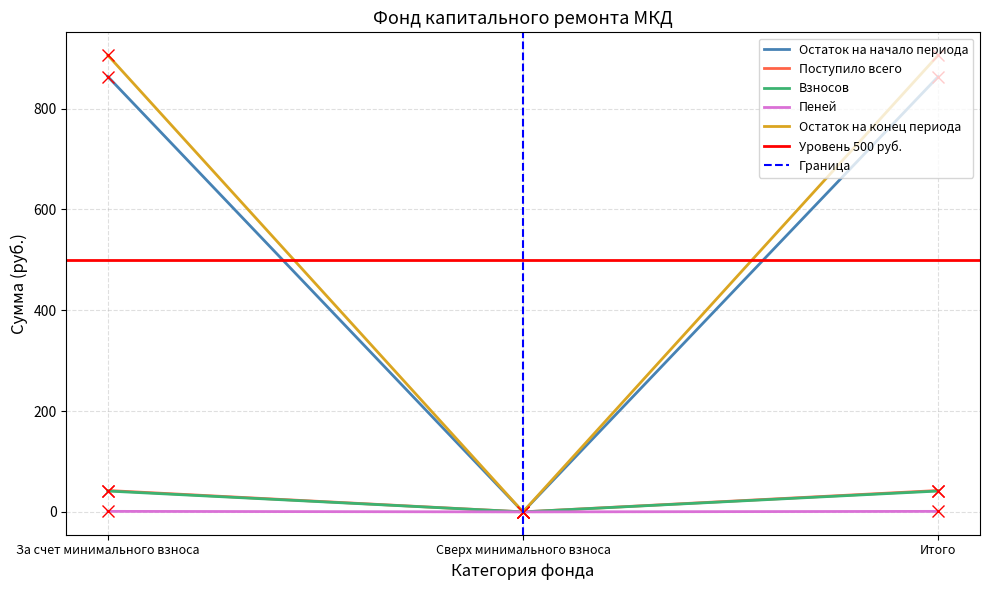

Is the value of Взносов at Итого greater than the value of Пеней at Итого?

Yes